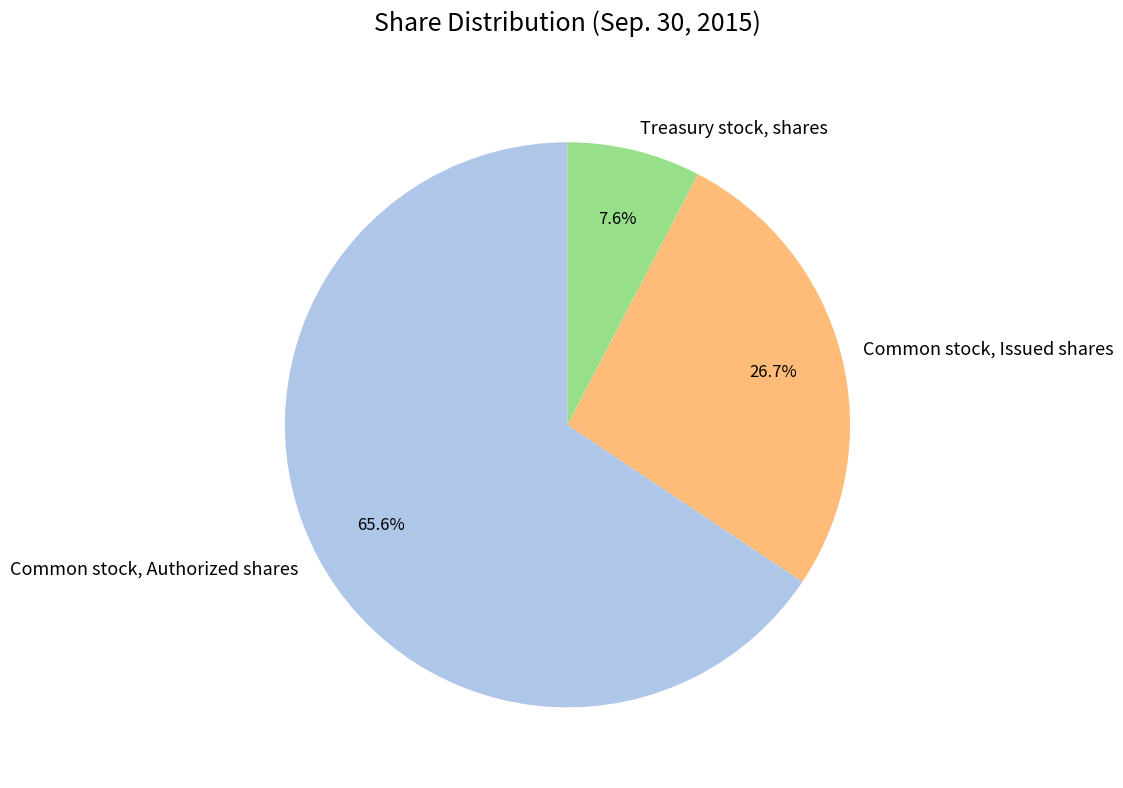

Approximately how many times larger is the value at Common stock, Authorized shares compared to Common stock, Issued shares?

2.5